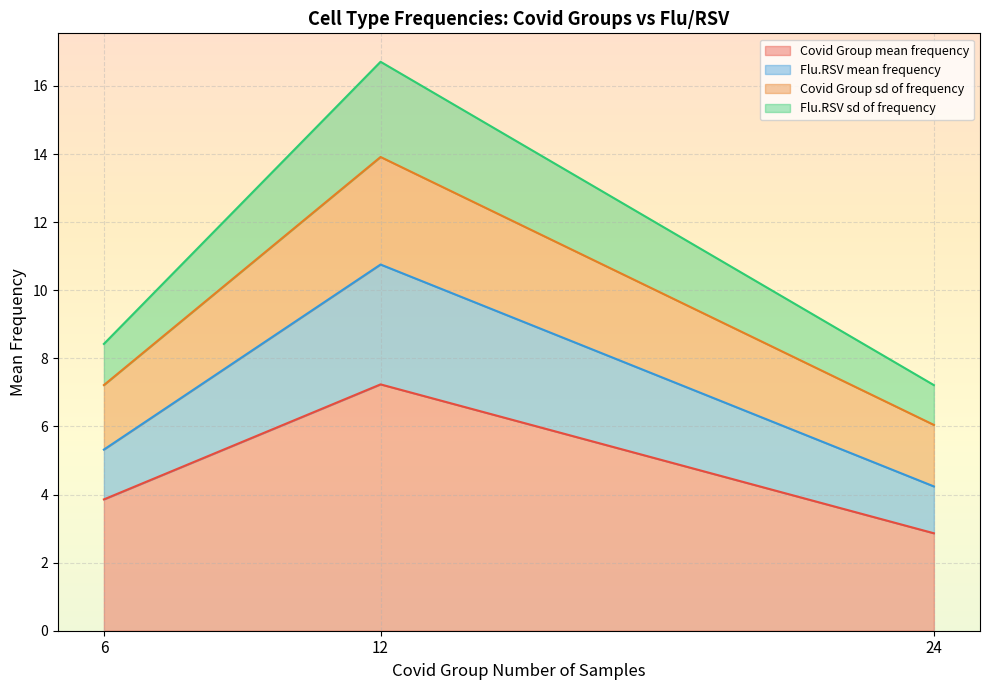

How many distinct data groups are displayed?

4